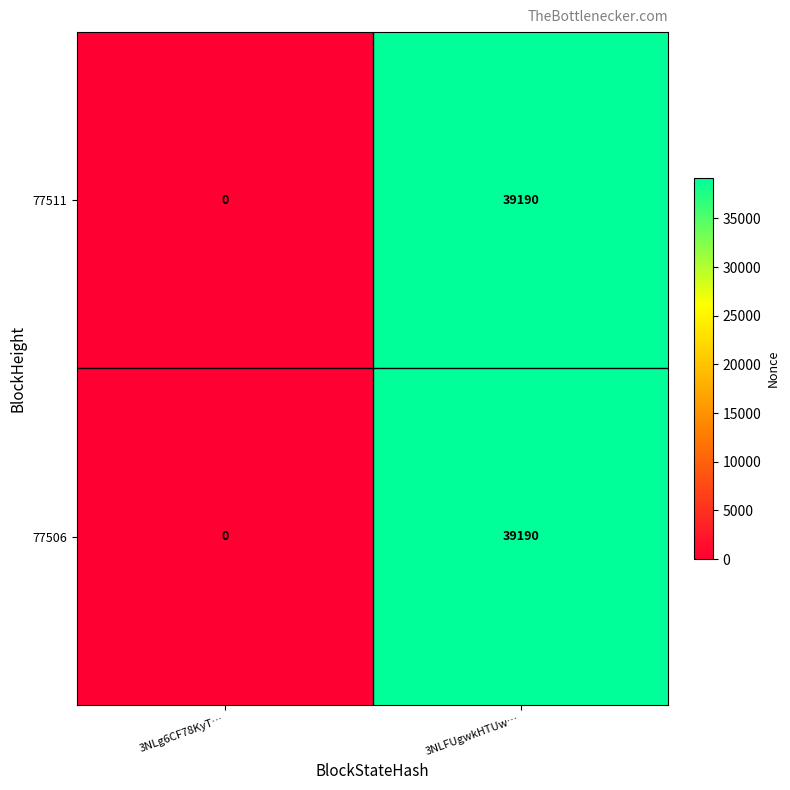

Is it true that 77506 equals 0 at 3NLg6CF78KyT…?

True